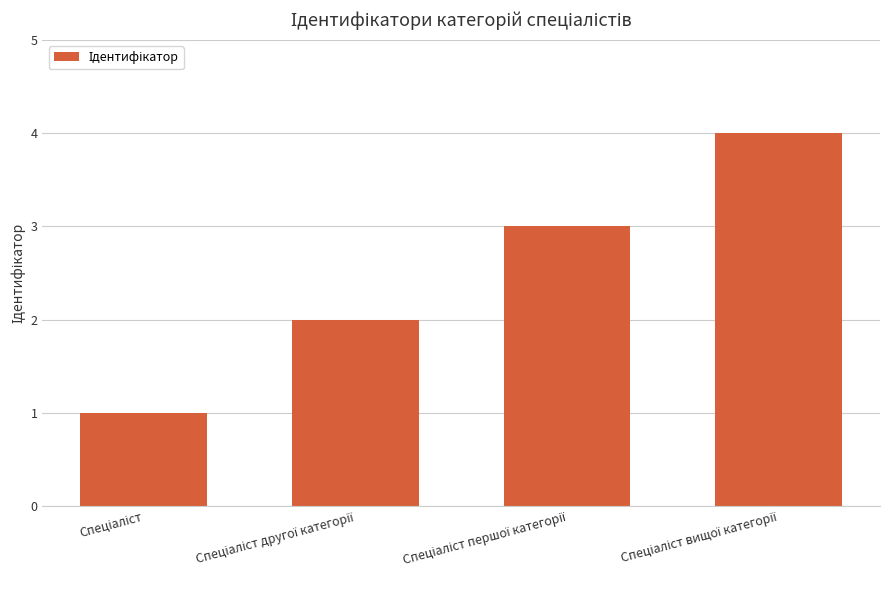

What is the difference between the maximum and minimum values?

3